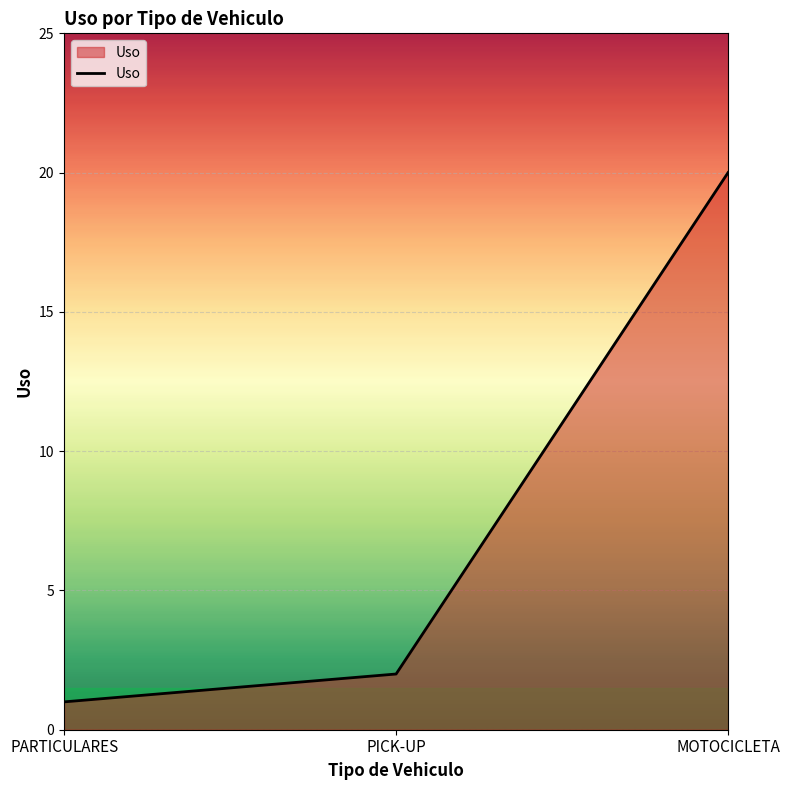

What position from the left is PICK-UP?

2